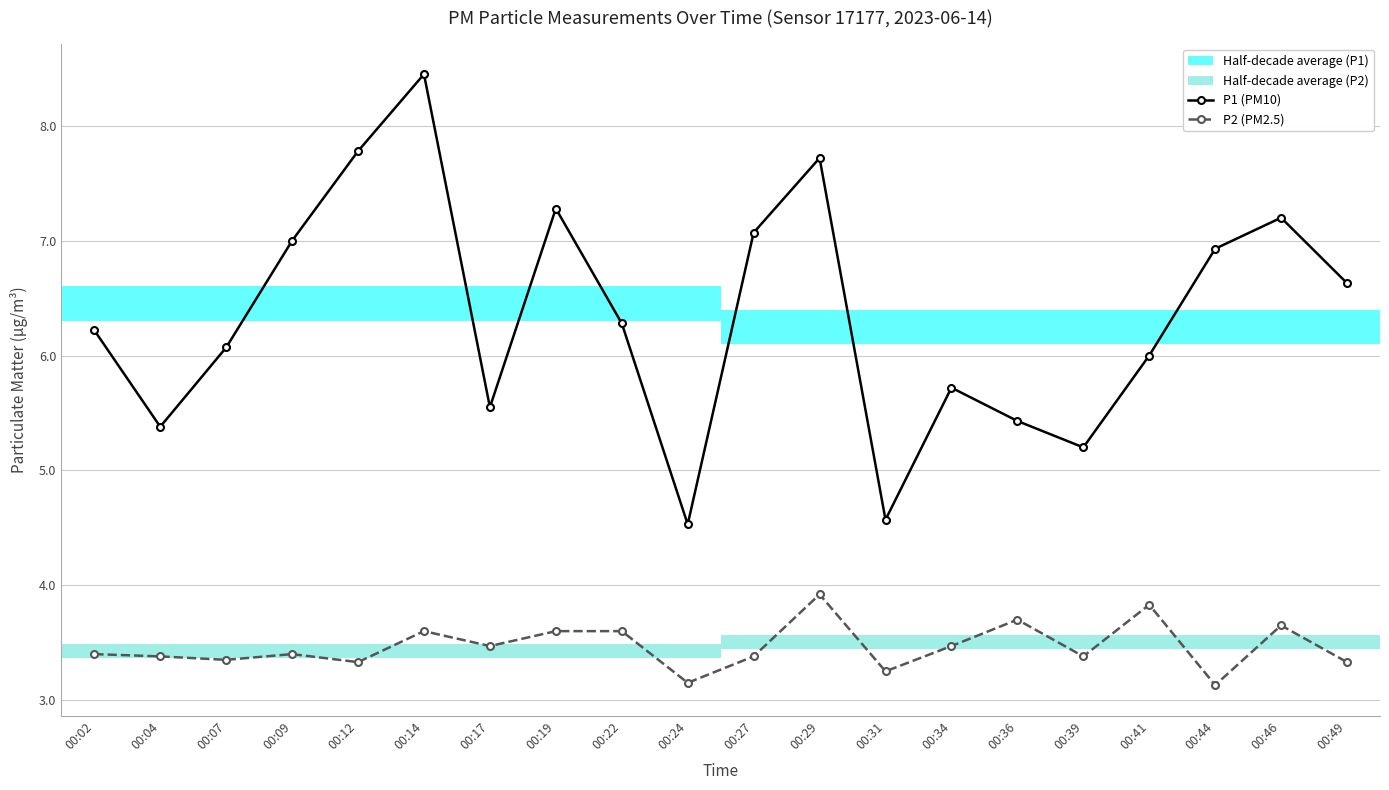

Rank the series by their average value, from highest to lowest.

P1 (PM10), P2 (PM2.5)